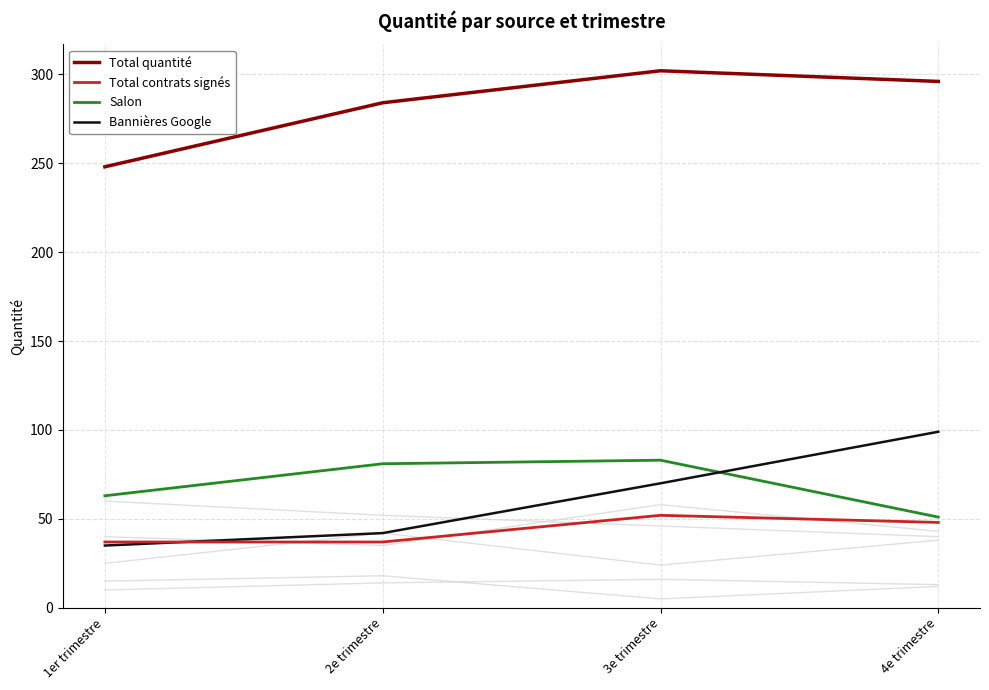

Which series has the largest range (max minus min)?

Bannières Google